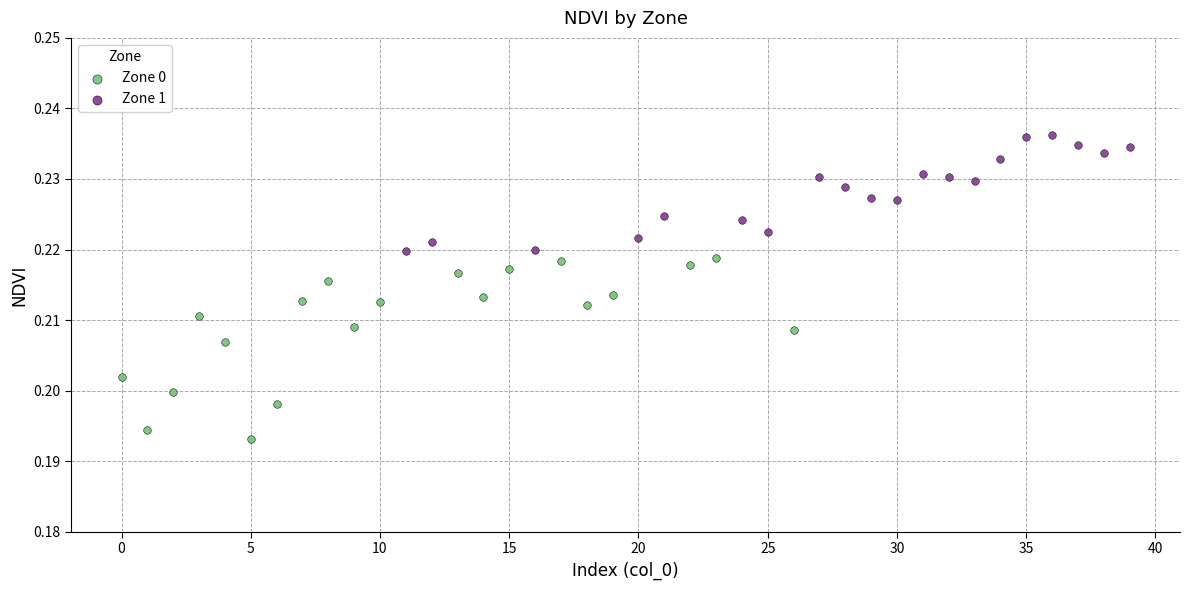

Which series reaches the minimum Y coordinate?

Zone 0